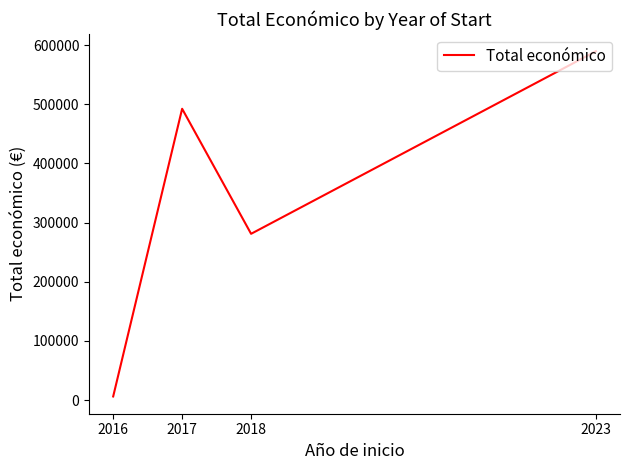

Is it true that the value at 2023 is 925531?

False